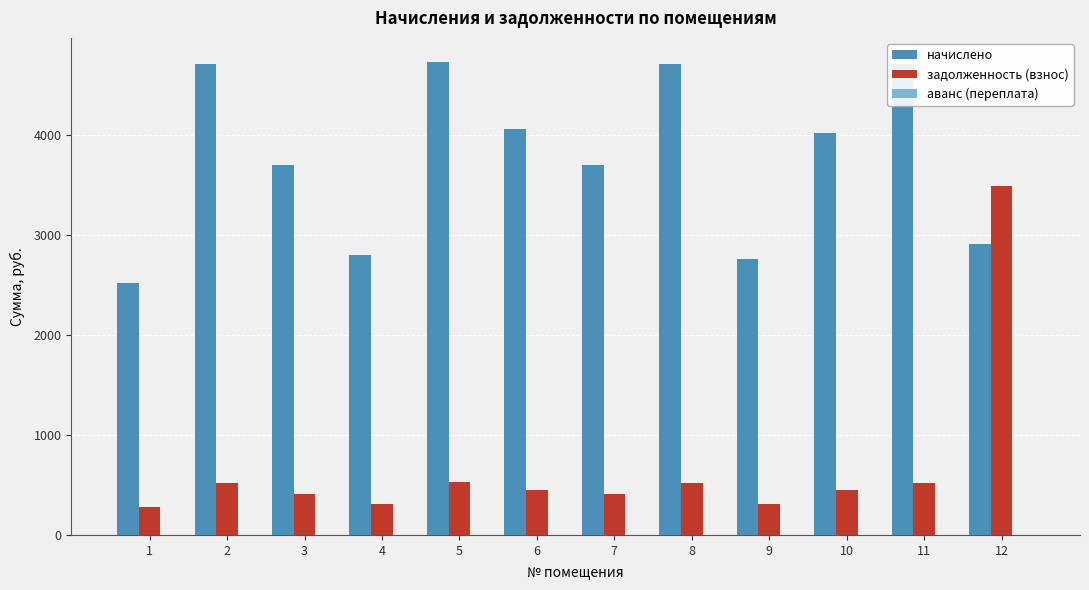

How many data points in начислено are above 4026?

6